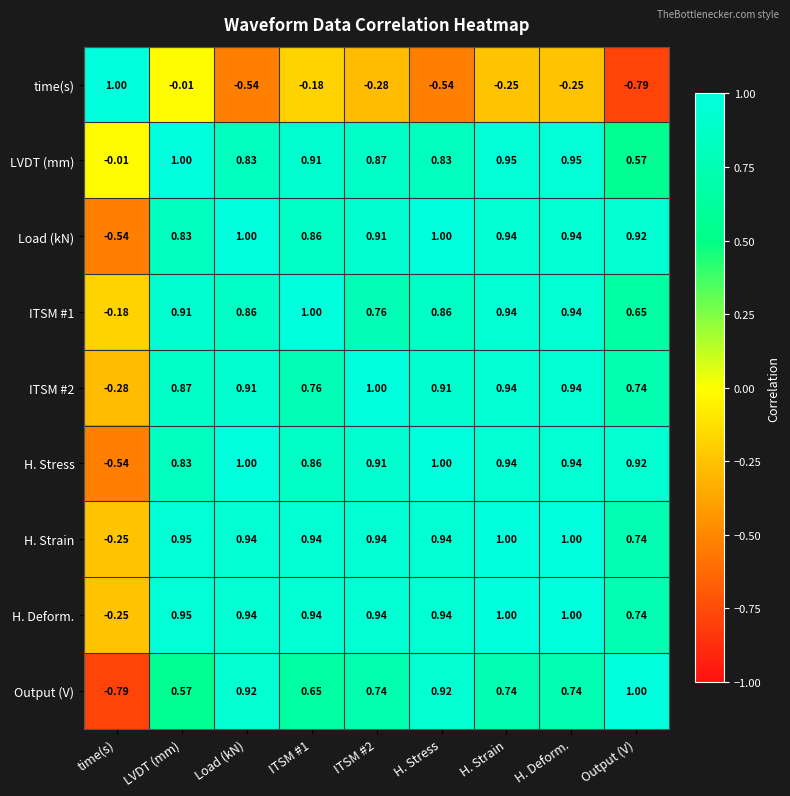

Which category has the lowest value in the ITSM #2 series?

time(s)